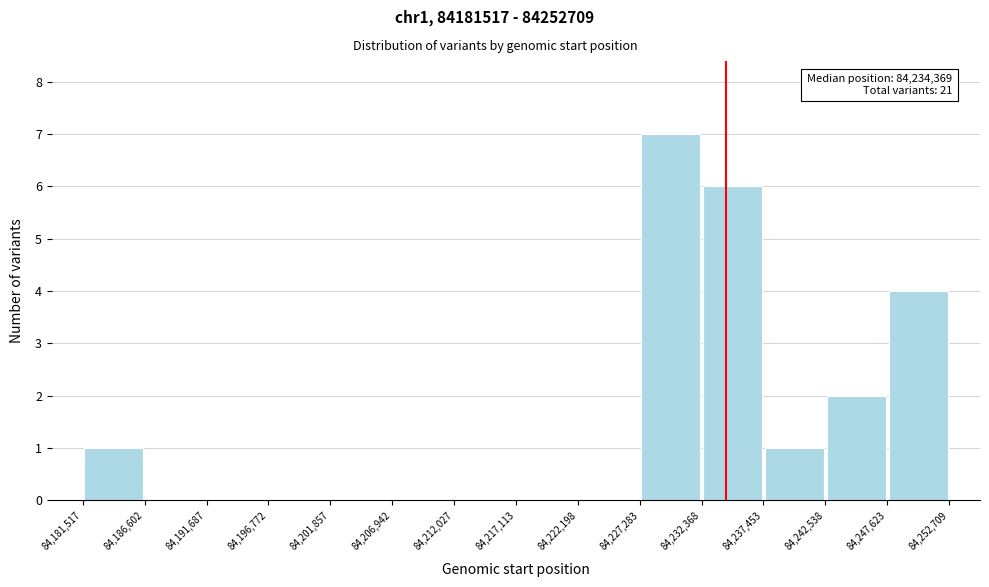

Over which range of the x-axis is the bar tallest?

84,227,283 to 84,232,368